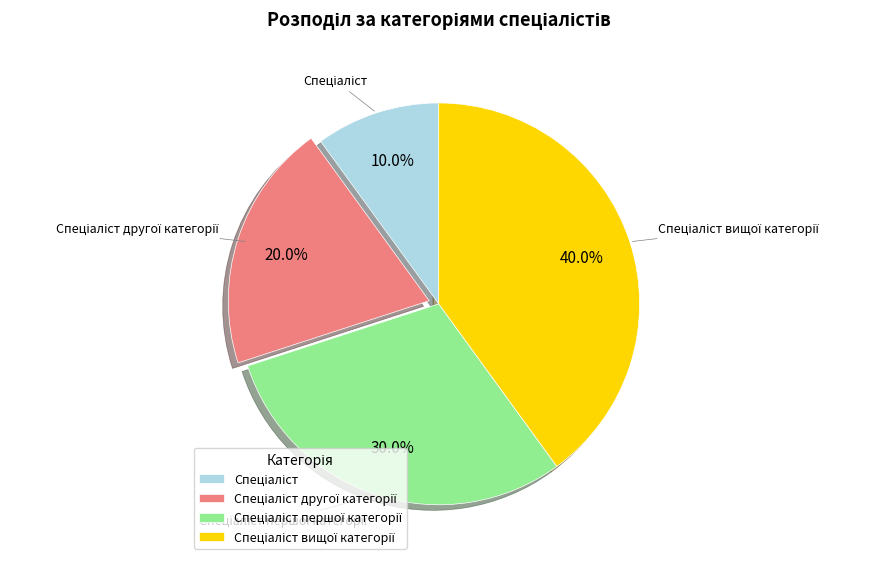

Is there a majority slice in this chart?

No